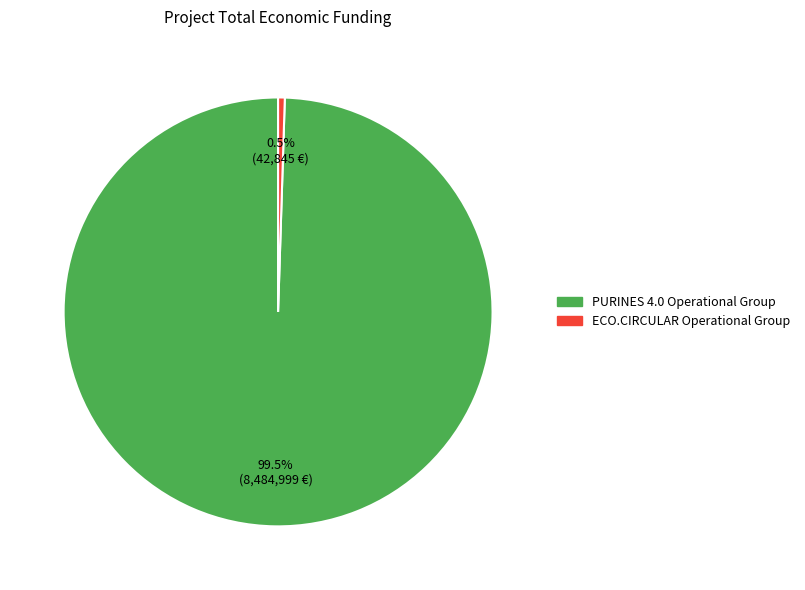

Rank the categories by value from highest to lowest.

PURINES 4.0 Operational Group, ECO.CIRCULAR Operational Group